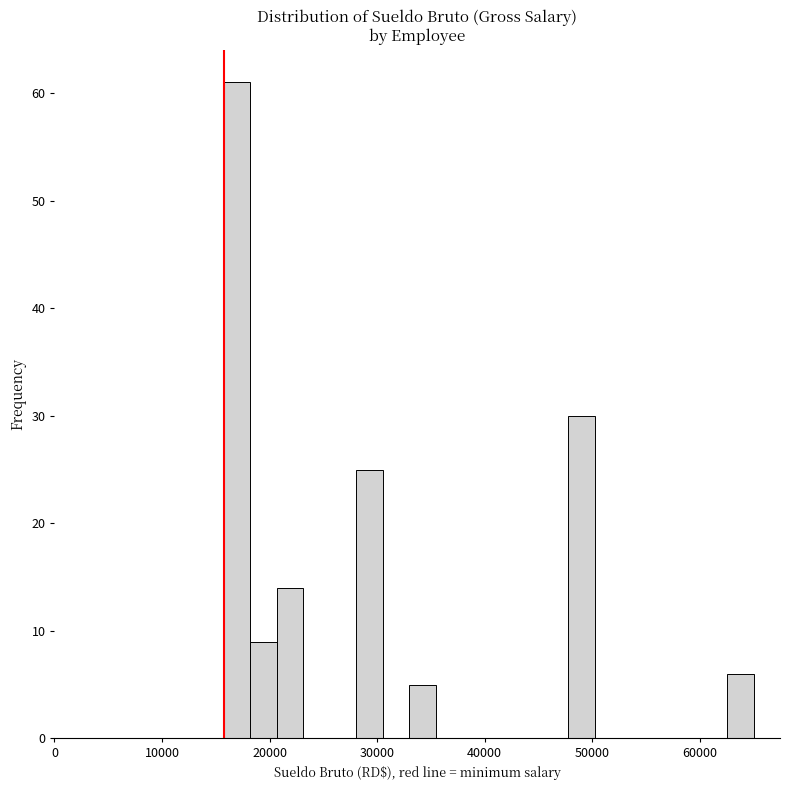

Around what value on the x-axis is the tallest bar? Give the approximate position of its centre, as read against the axis.

17000